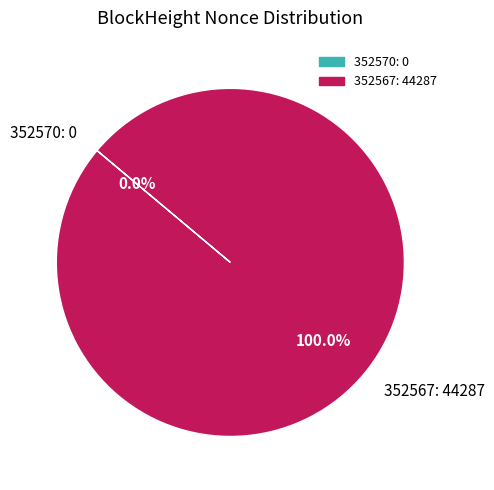

Do 352567 and 352570 together represent more than half of the pie?

Yes